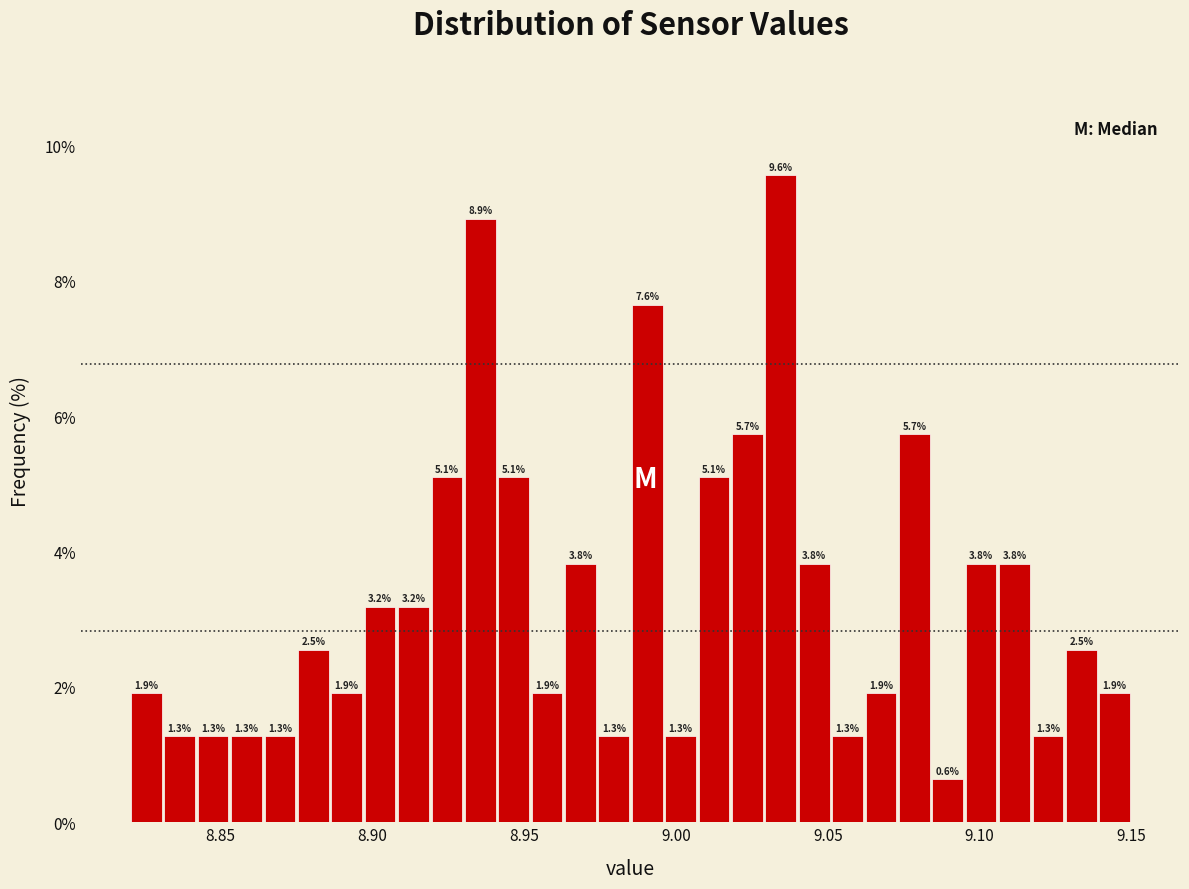

Around what value on the x-axis is the tallest bar? Give the approximate position of its centre, as read against the axis.

9.035